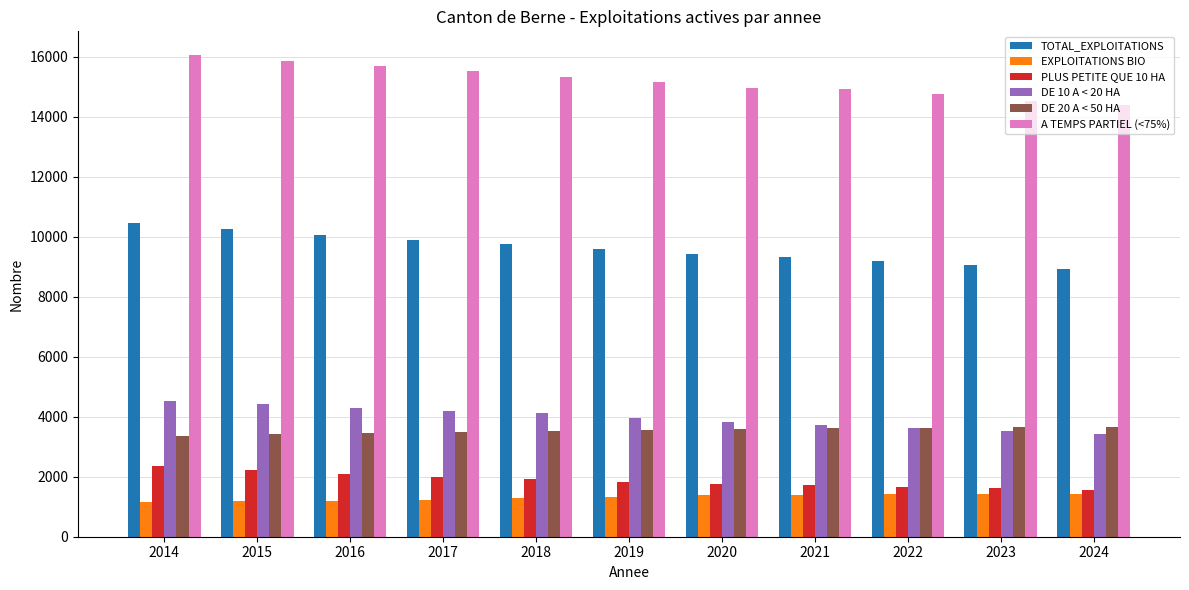

How many bars are there in each group?

6